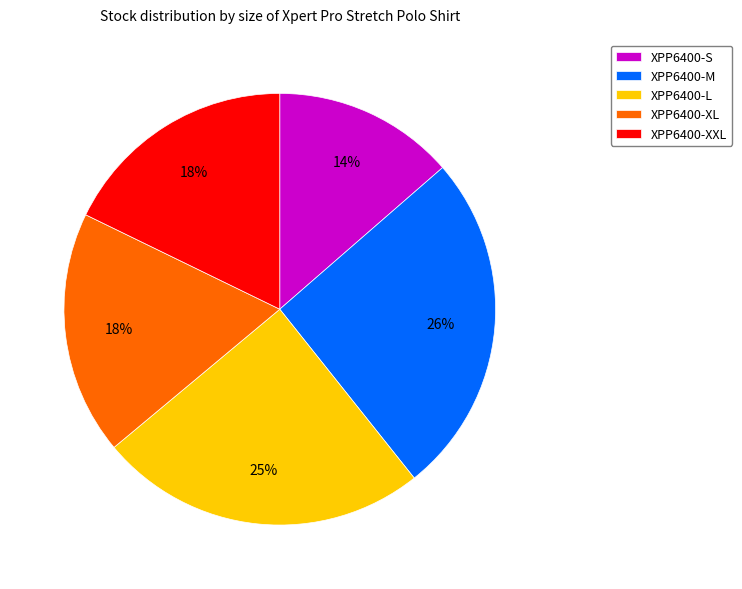

Combined, do XPP6400-S and XPP6400-L account for over 50%?

No